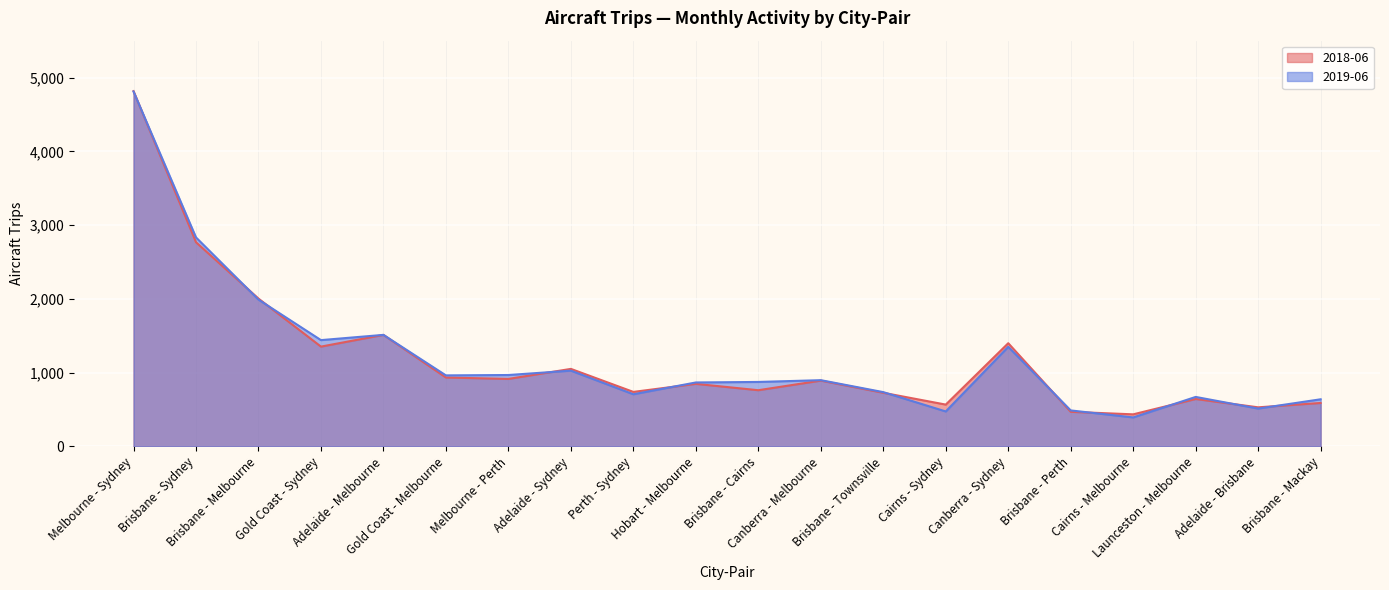

At which category does 2018-06 reach its first local peak?

Adelaide - Melbourne